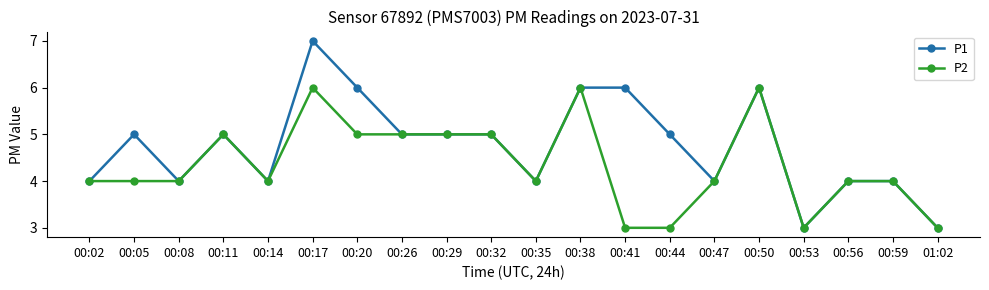

True or false: P1 has more than 2 points higher than both neighbors.

True